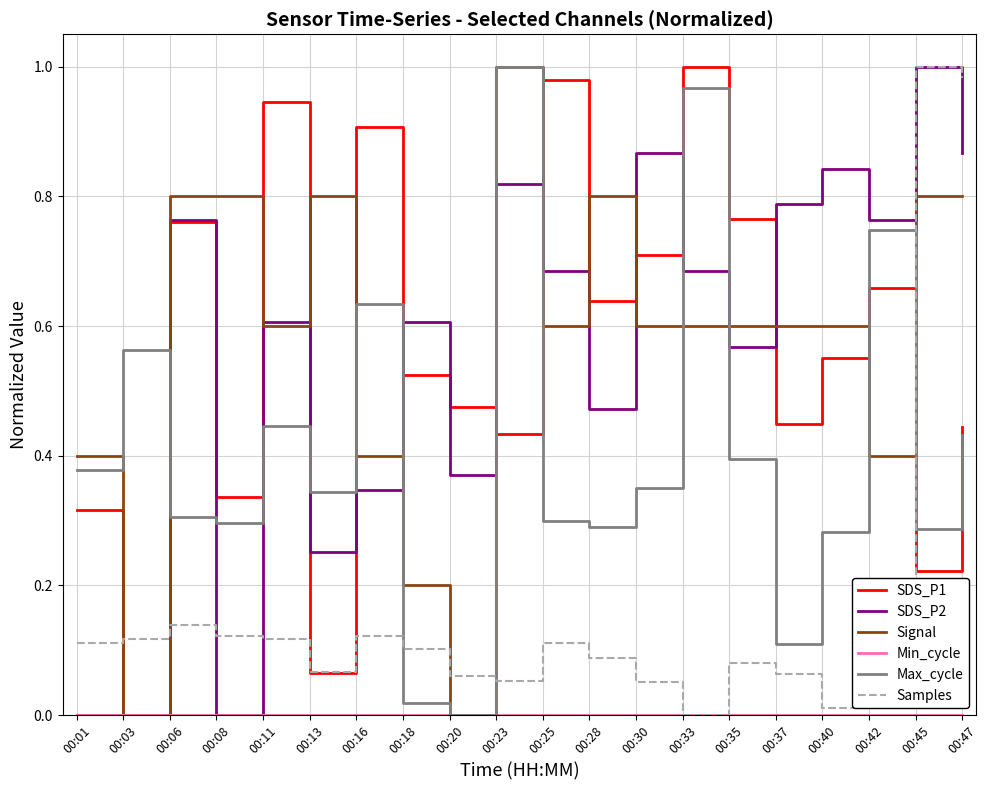

Is the value of Signal at 00:23 greater than the value of Max_cycle at 00:35?

Yes